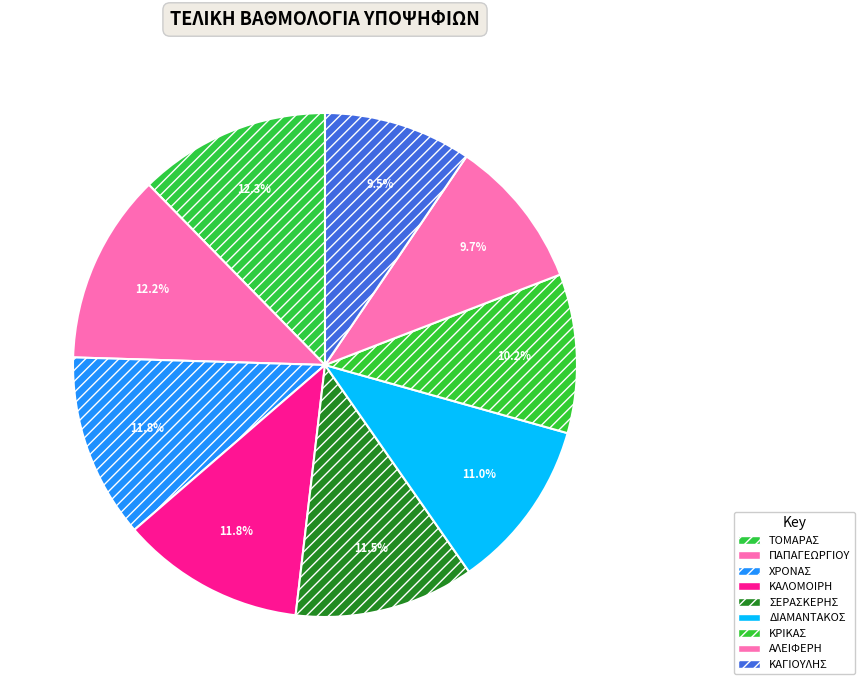

The ΣΕΡΑΣΚΕΡΗΣ slice represents 1% of the pie. True or false?

False